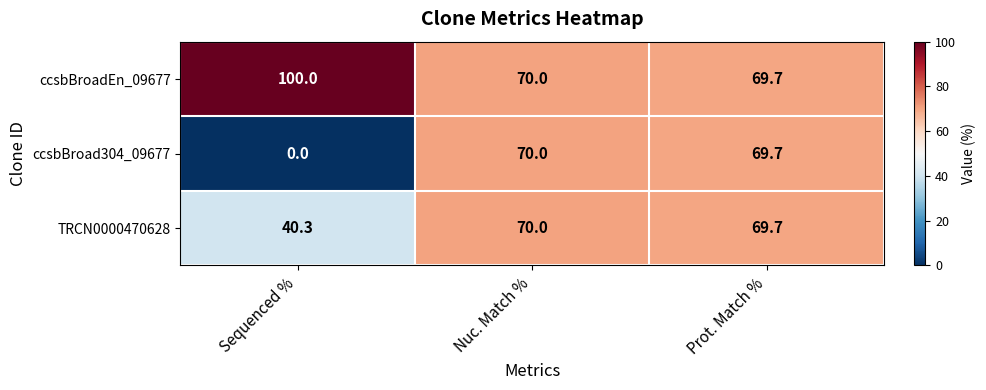

At which category is the sum across all series the highest?

Nuc. Match %